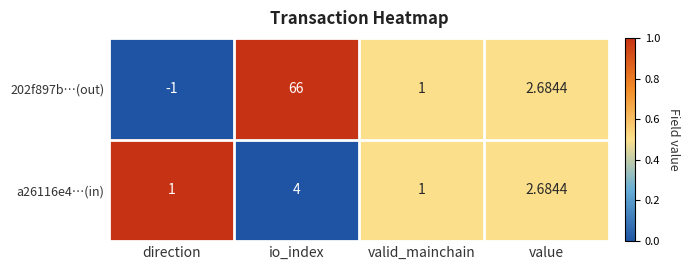

At which label is 202f897b…(out) closest to 32?

value